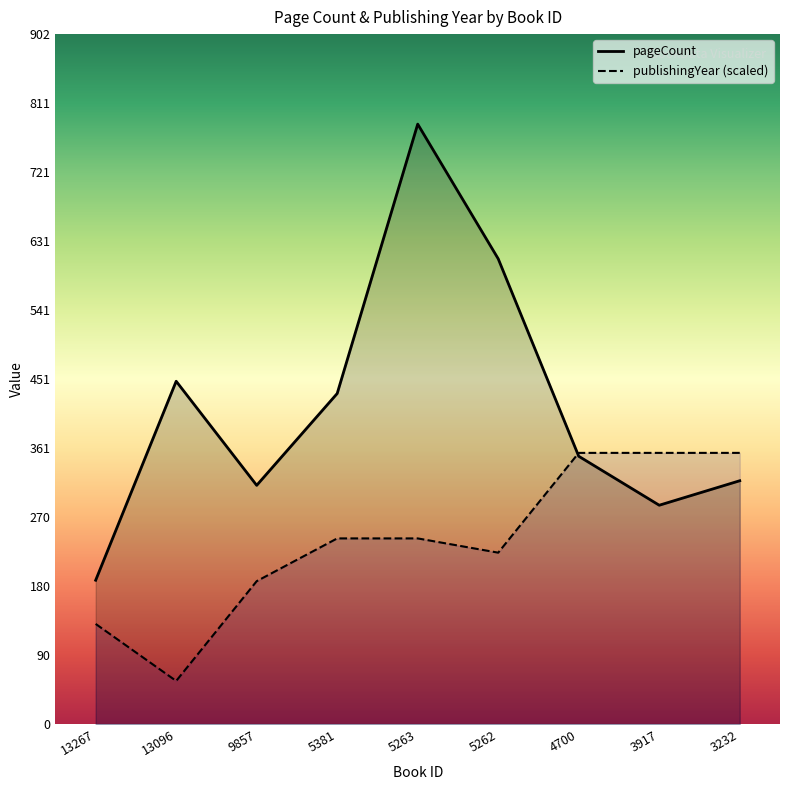

What is the greatest value displayed?

784.0